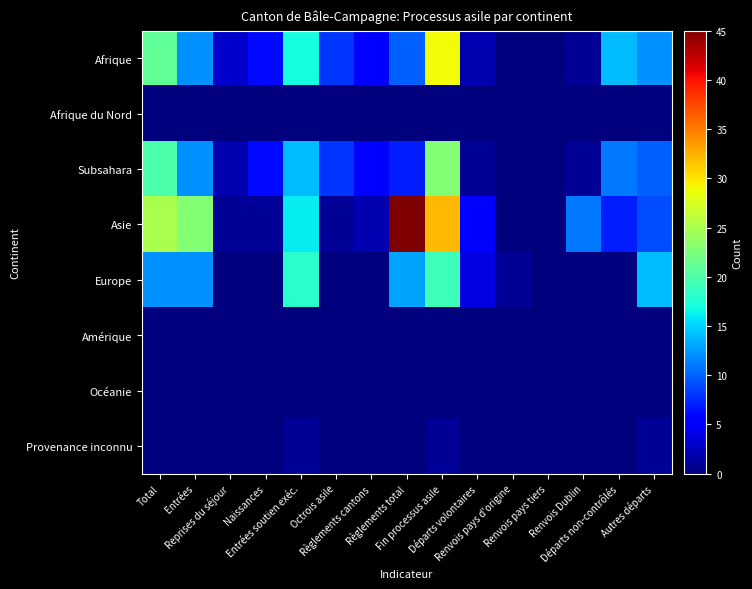

Rank the series at Entrées soutien exéc. from highest to lowest value.

Europe, Afrique, Asie, Subsahara, Provenance inconnu, Afrique du Nord, Amérique, Océanie